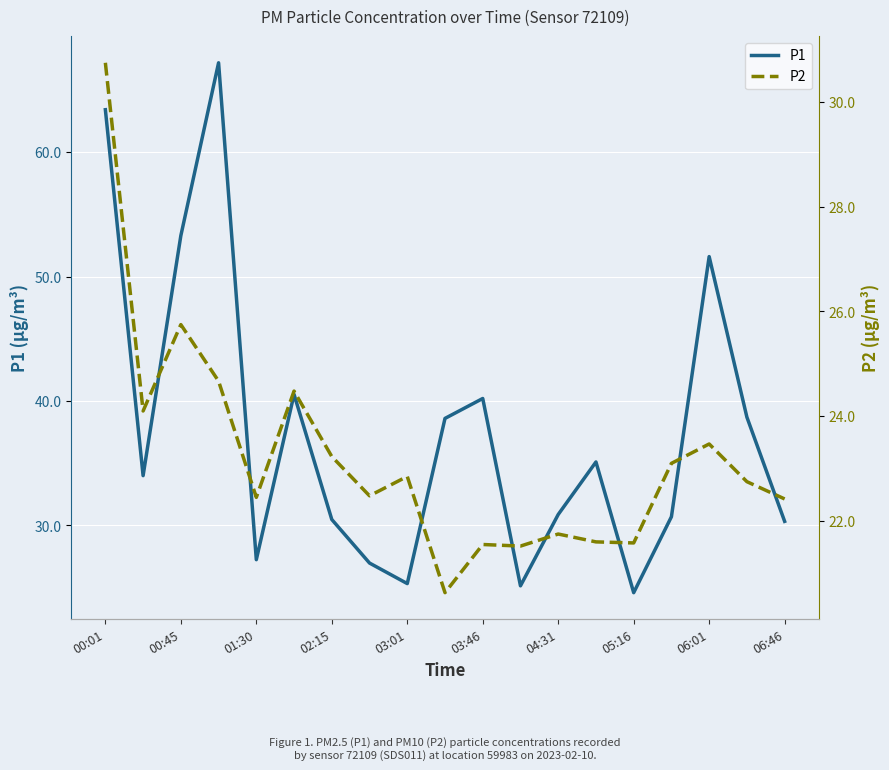

Is it true that P1 equals 40.2 at 03:46?

True